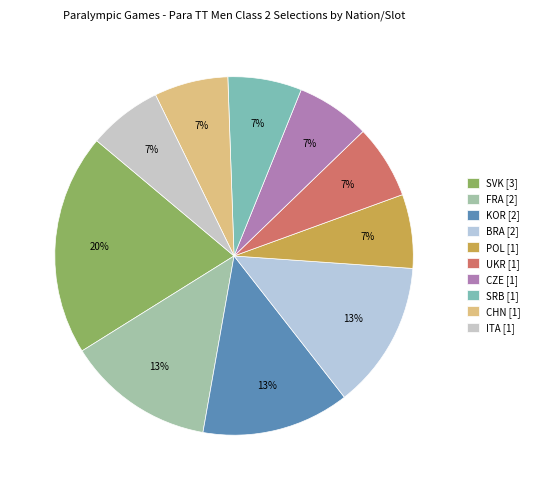

To the nearest percent, what is the average slice percentage?

10%